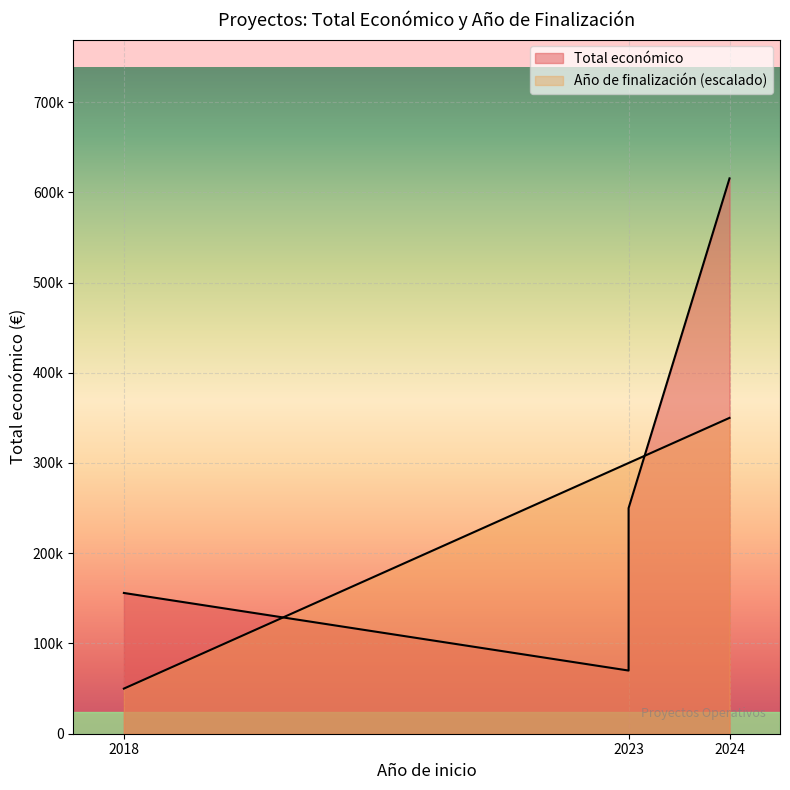

What is the ratio of the value at 2023 to the value at 2023?

1.0